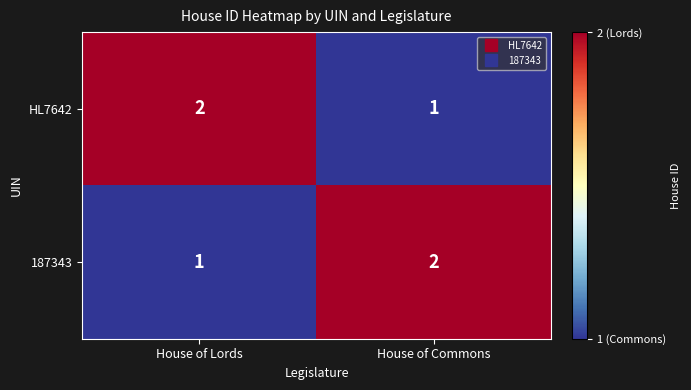

The value of 187343 at House of Commons is 2. True or false?

True